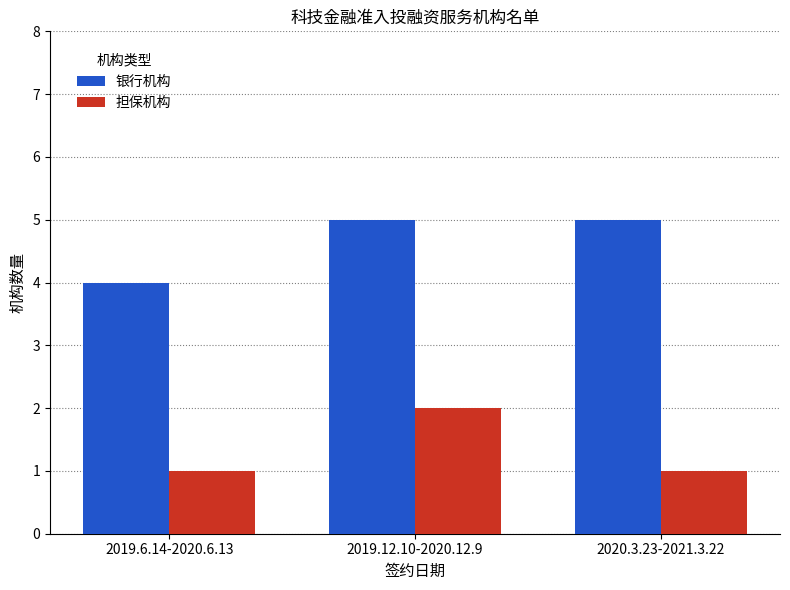

Rank the series at 2019.6.14-2020.6.13 from highest to lowest value.

银行机构, 担保机构